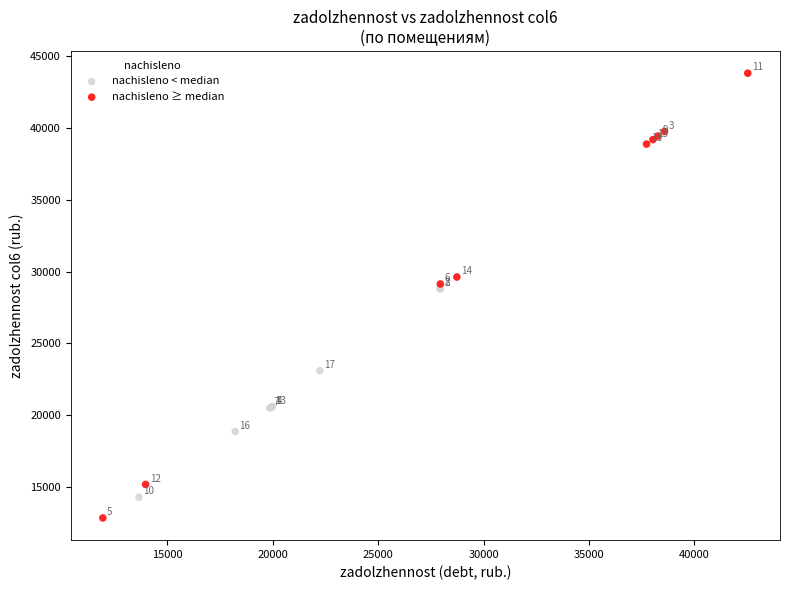

Which series has the largest Y range (max minus min)?

nachisleno ≥ median